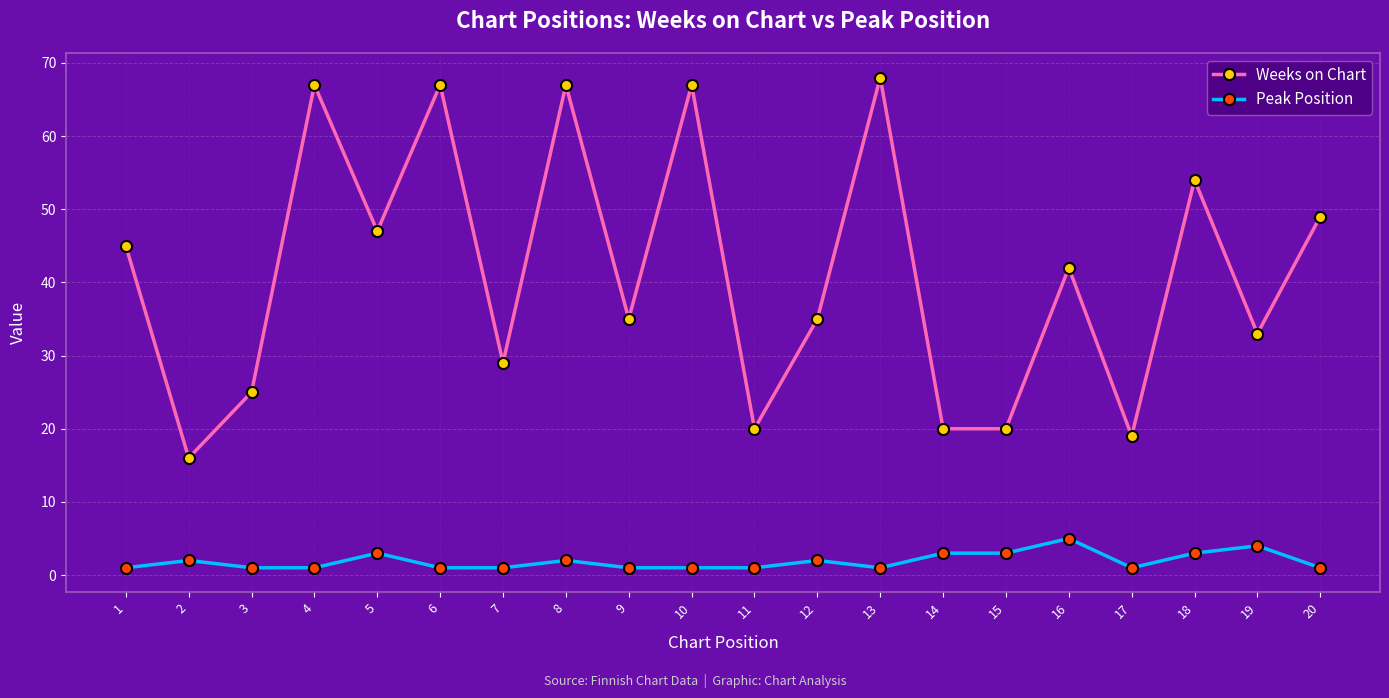

Reading right to left, extract all data points from this chart.

Weeks on Chart: 49	33	54	19	42	20	20	68	35	20	67	35	67	29	67	47	67	25	16	45
Peak Position: 1	4	3	1	5	3	3	1	2	1	1	1	2	1	1	3	1	1	2	1